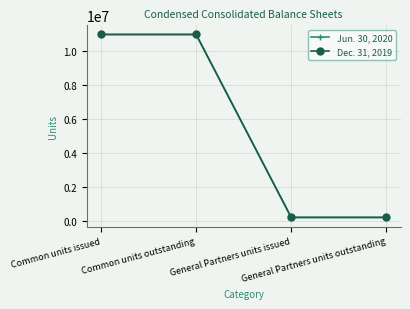

Does the chart have visible grid lines?

Yes